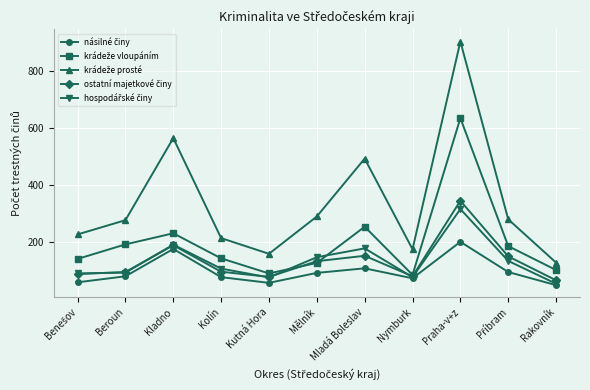

What is the greatest value displayed?

903